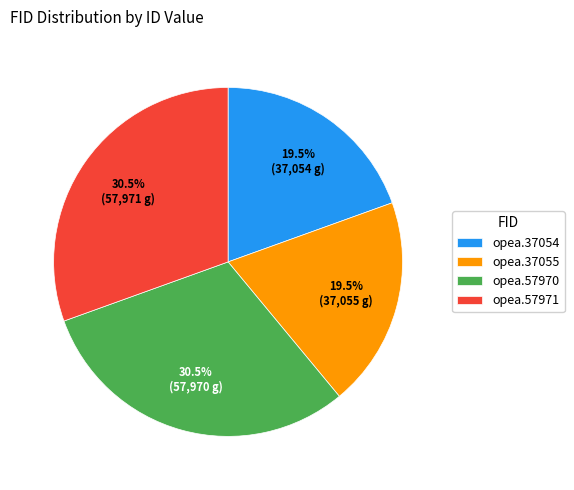

Approximately how many times larger is the value at opea.37054 compared to opea.57971?

0.6